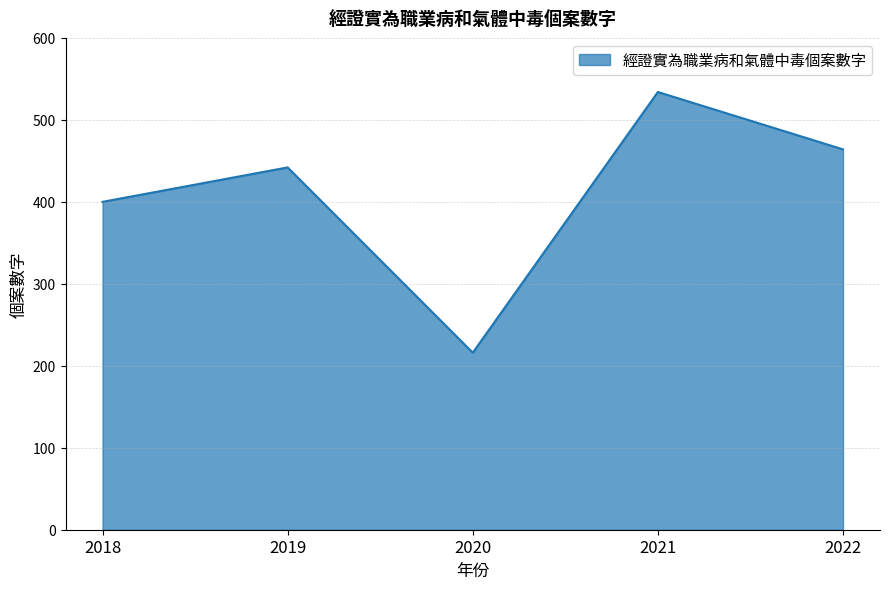

What value does the data have at 2021?

534